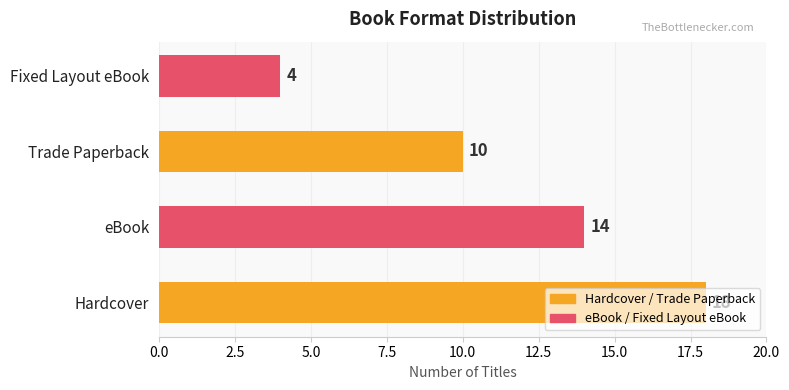

What is the smallest value displayed?

4